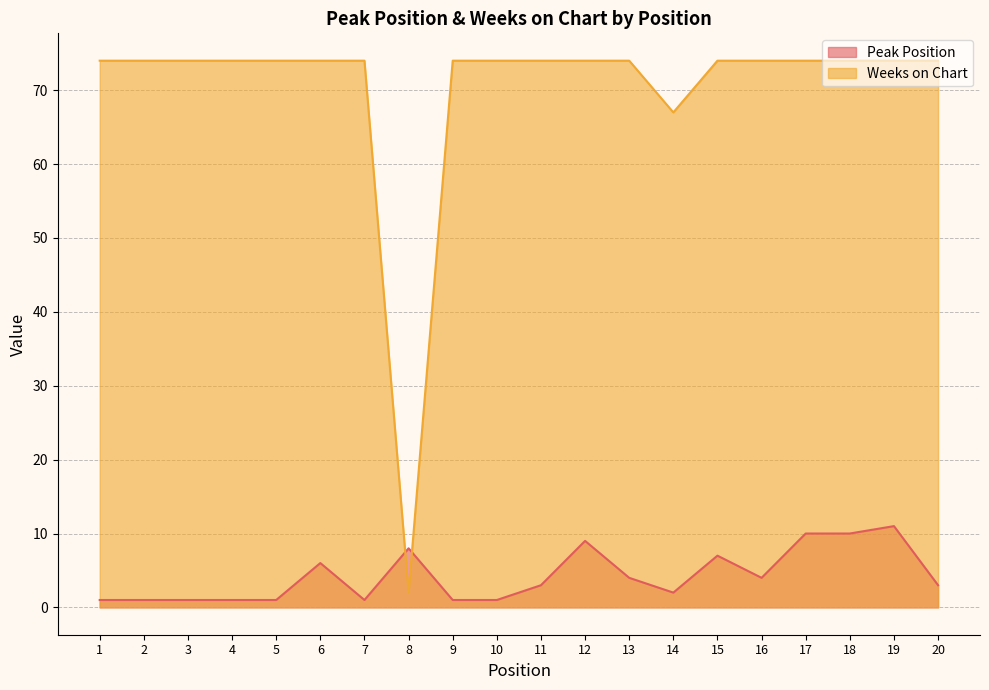

What are all the series names shown in the legend?

Peak Position, Weeks on Chart